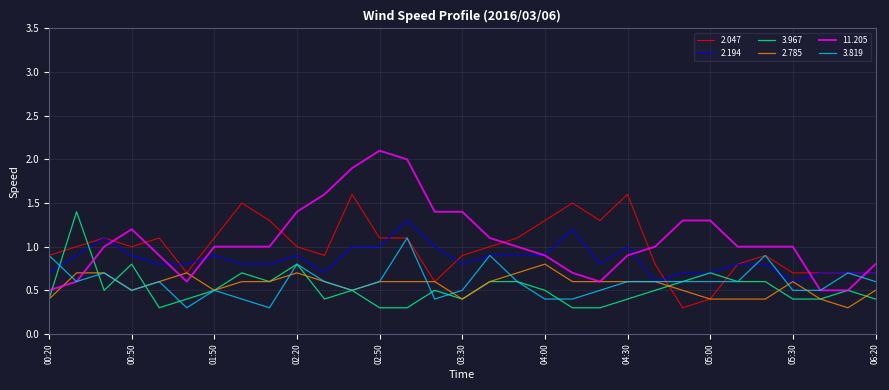

What is the smallest value displayed?

0.3